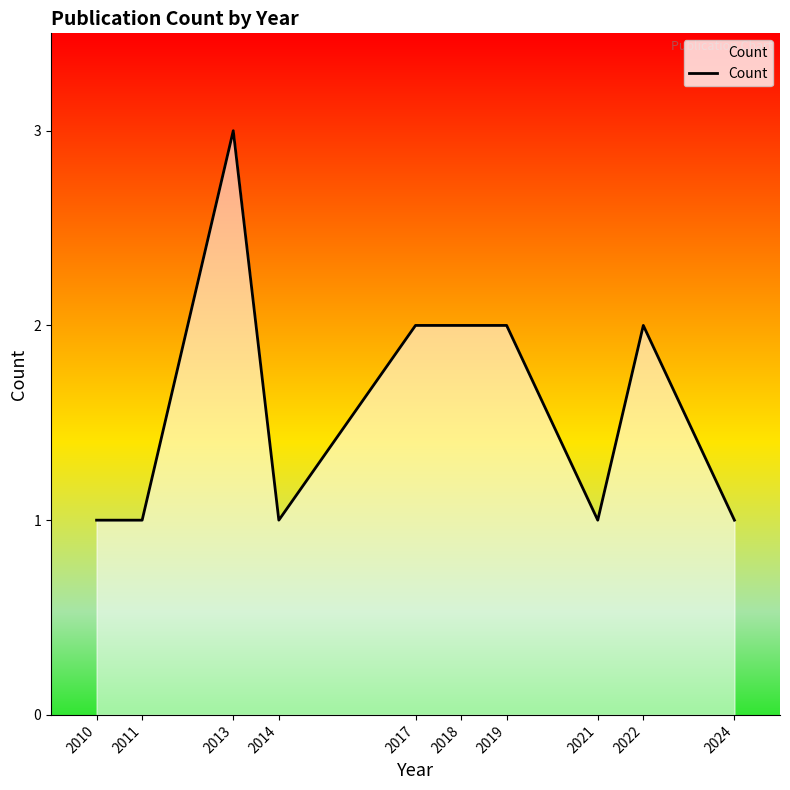

How many series are shown in this chart?

1